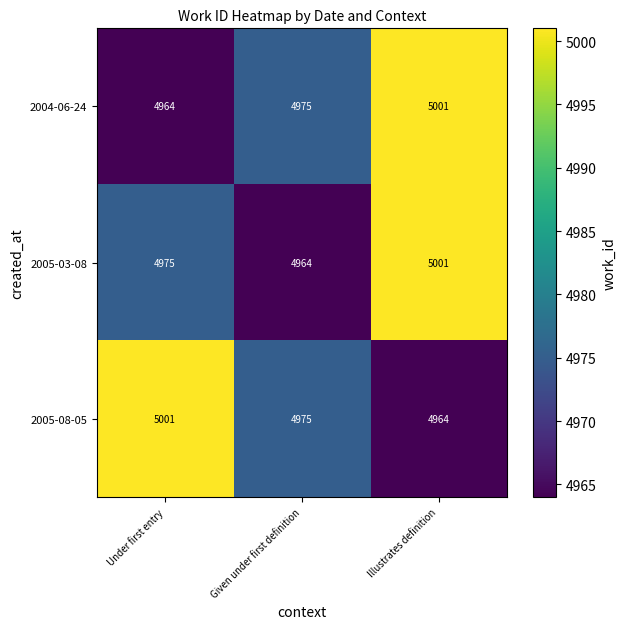

Rank the categories by 2004-06-24 value from highest to lowest.

Illustrates definition, Given under first definition, Under first entry